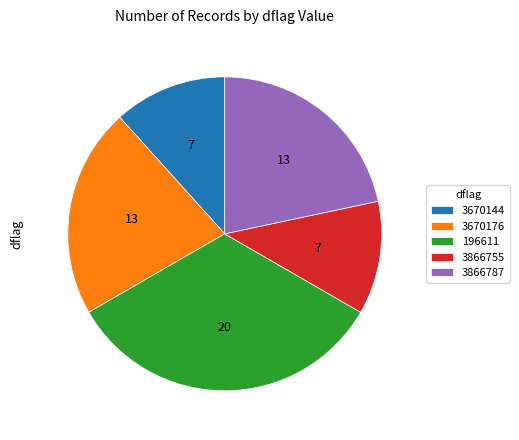

Do 3670144 and 196611 together represent more than half of the pie?

No